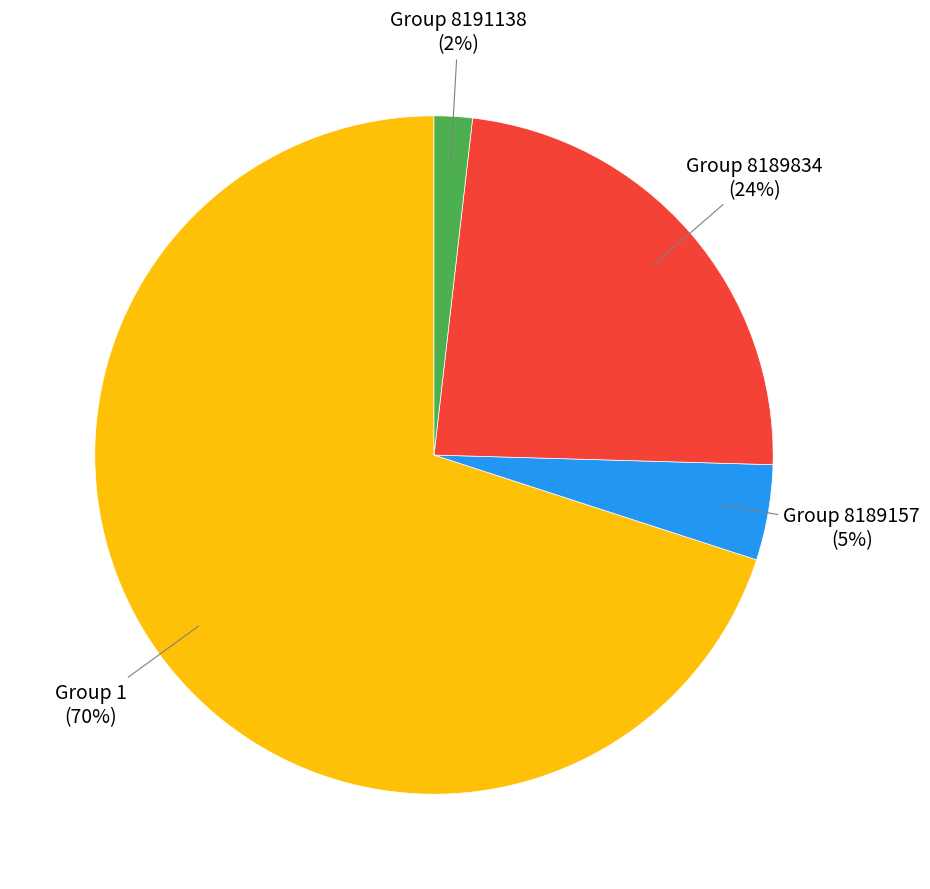

Does any single category account for the majority?

Yes